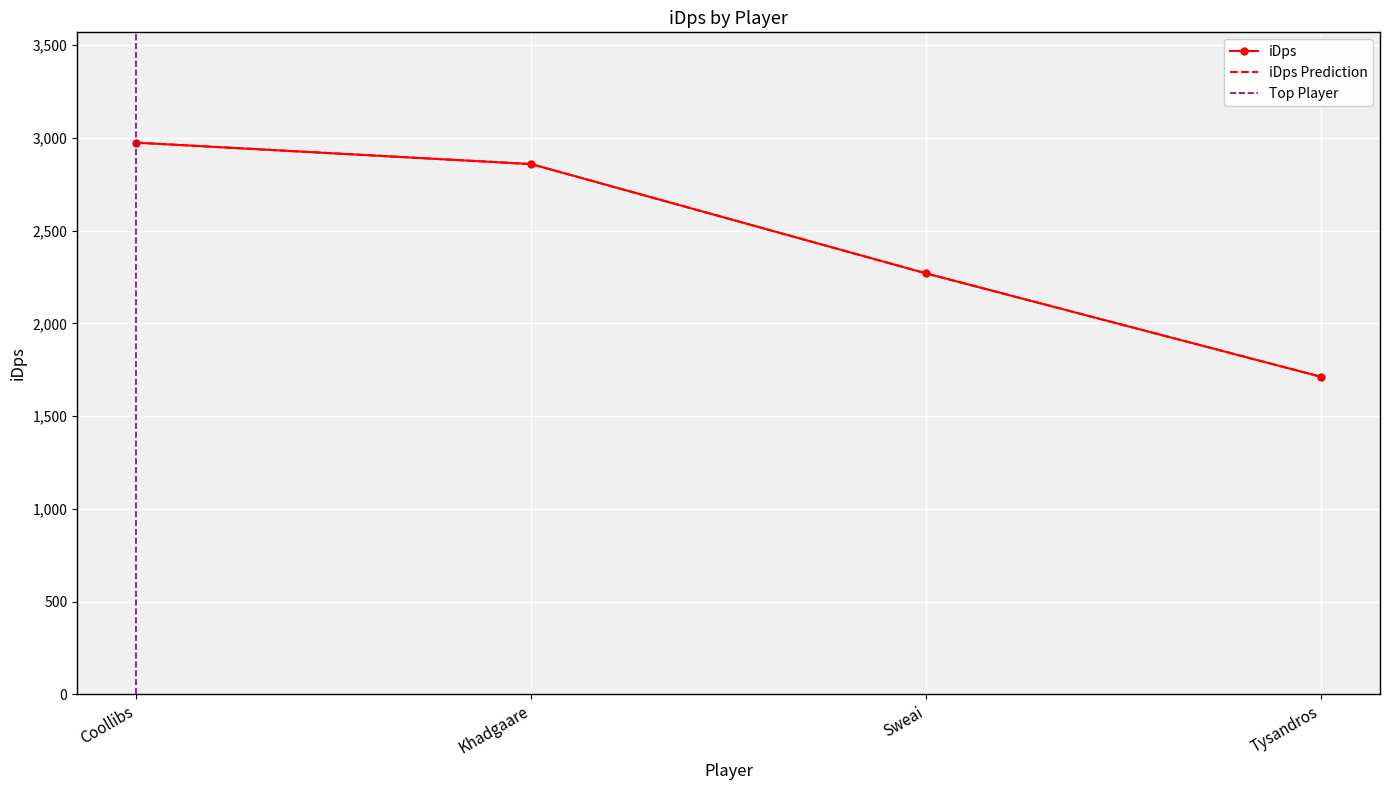

At which category is the sum across all series the highest?

Coollibs